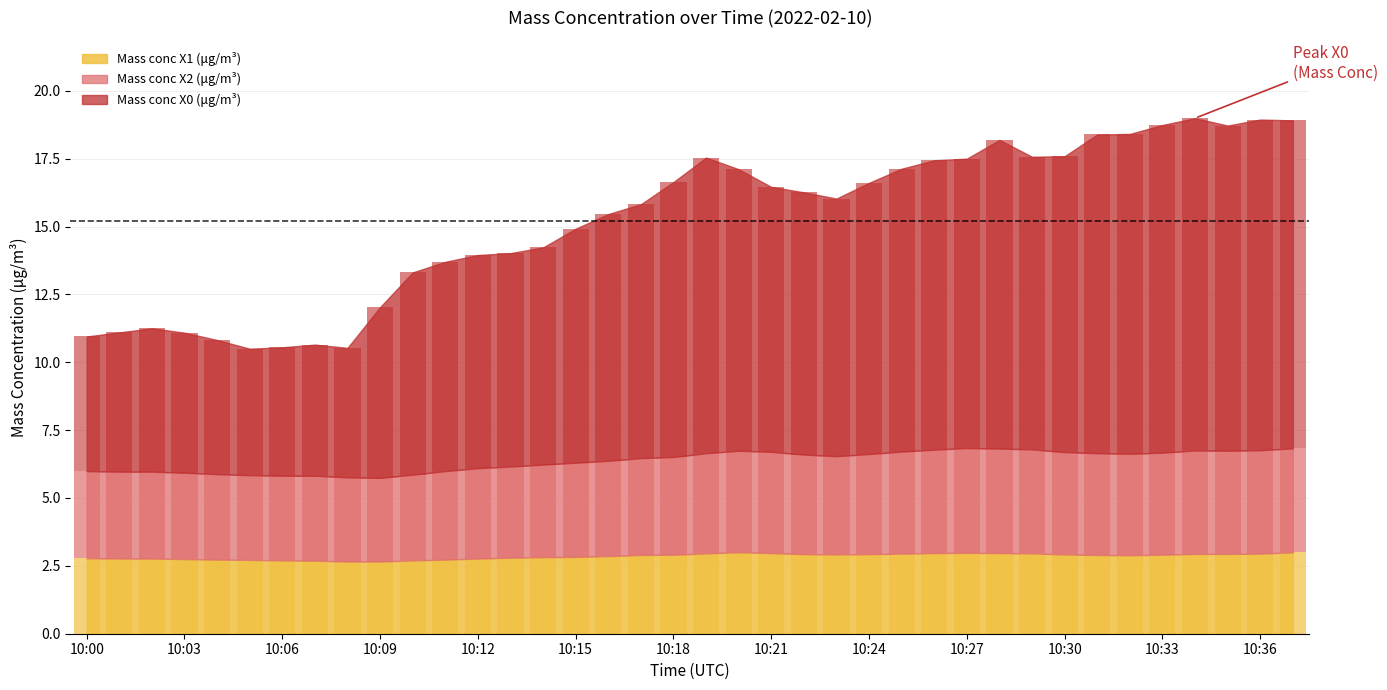

At how many categories does at least one series exceed 4?

38